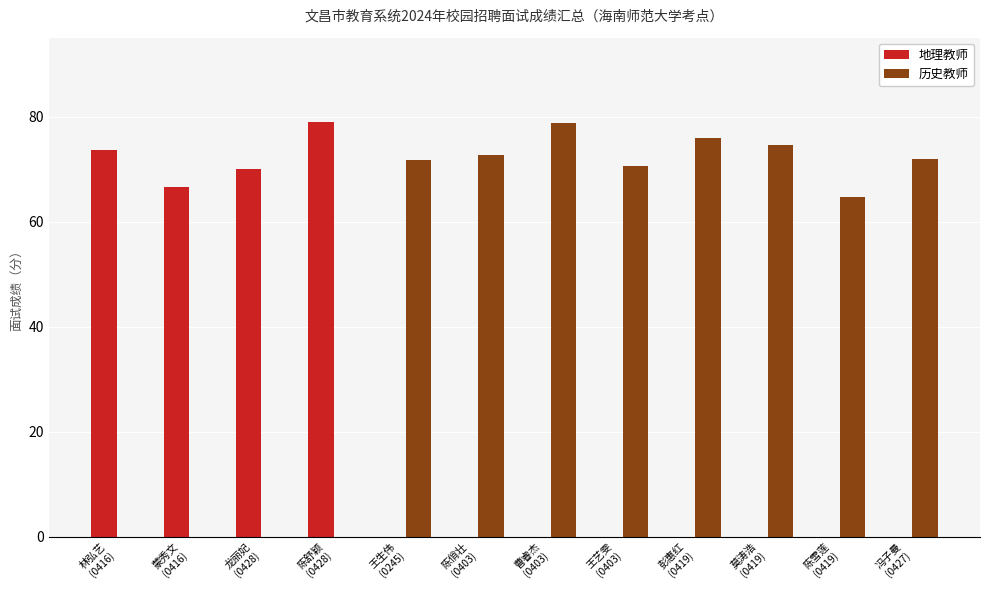

What is the sum of all 地理教师 values?

289.3